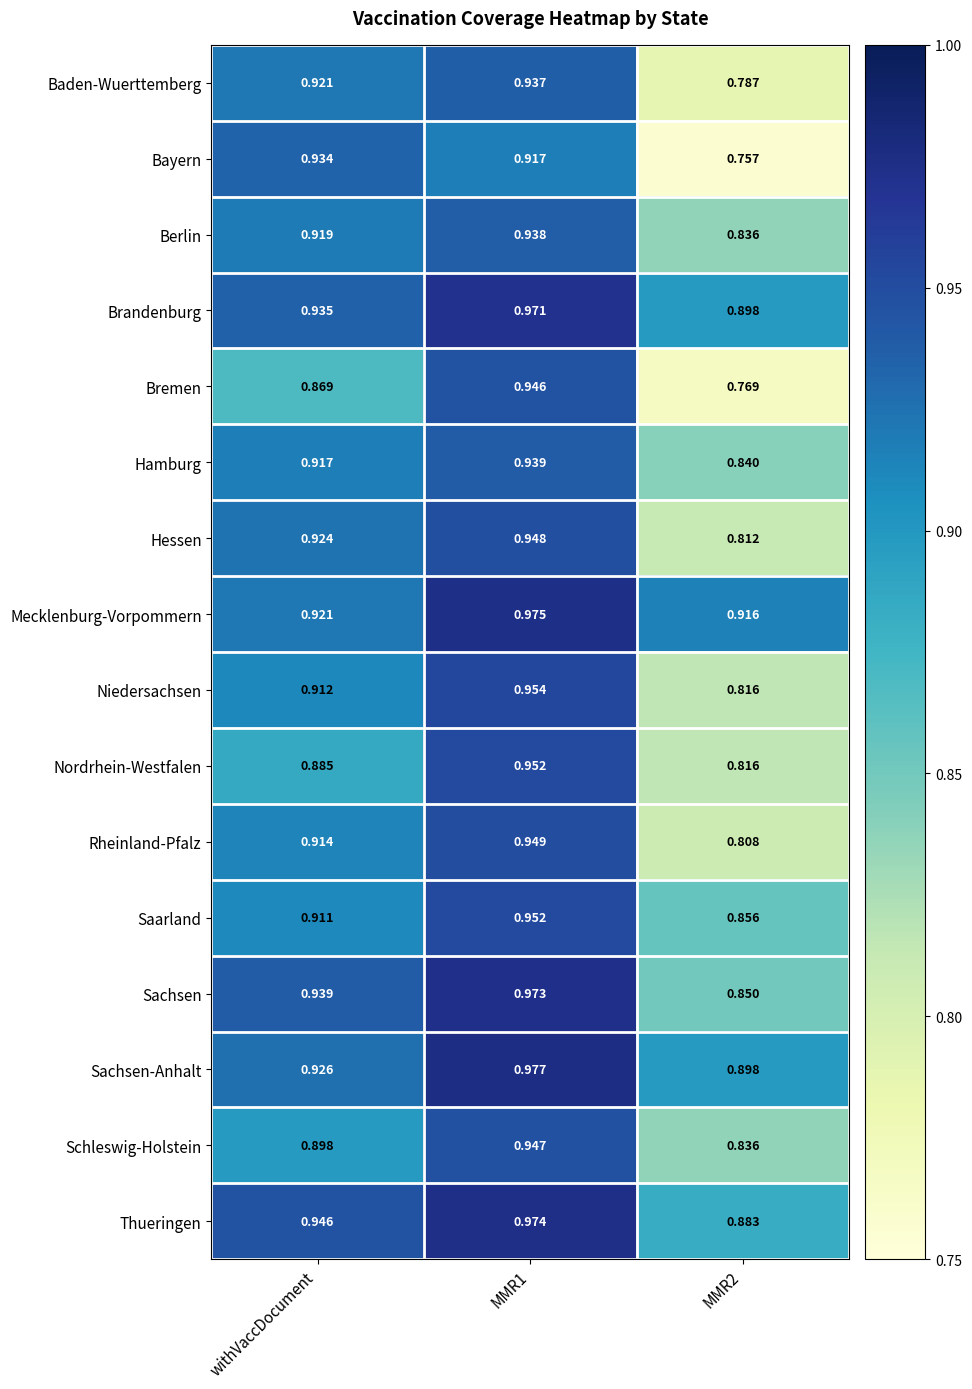

Which series has the largest total across all categories?

Mecklenburg-Vorpommern